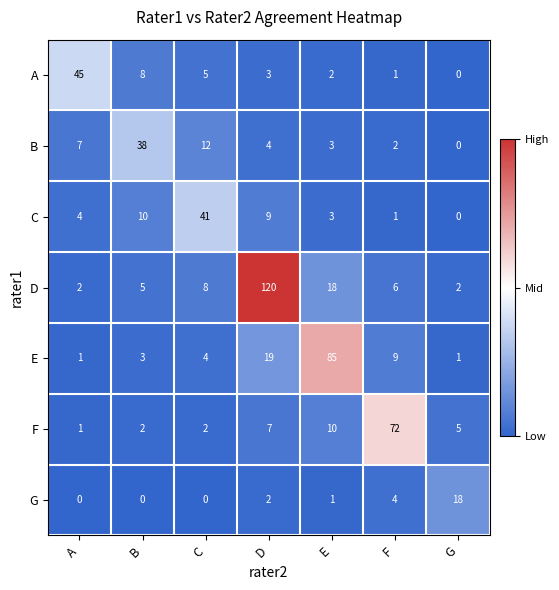

List the labels in order of C value, largest first.

C, B, D, A, E, F, G